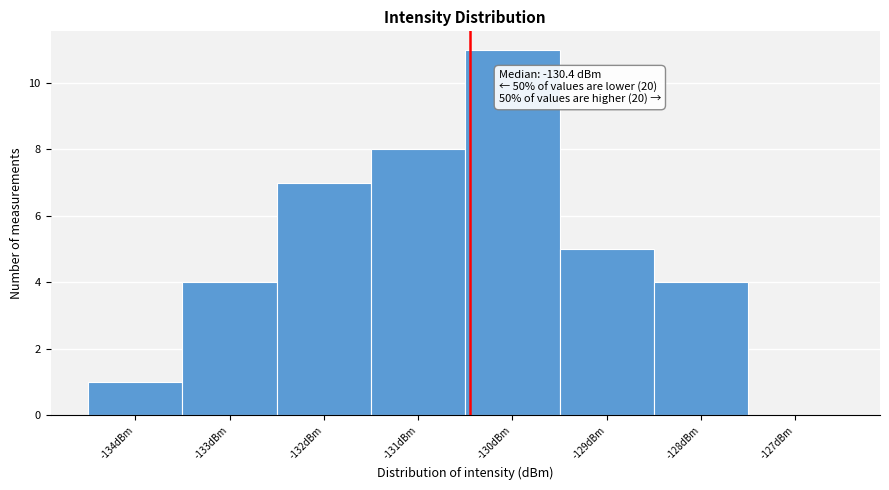

Which range on the x-axis has the tallest bar?

-130.5 to -129.5